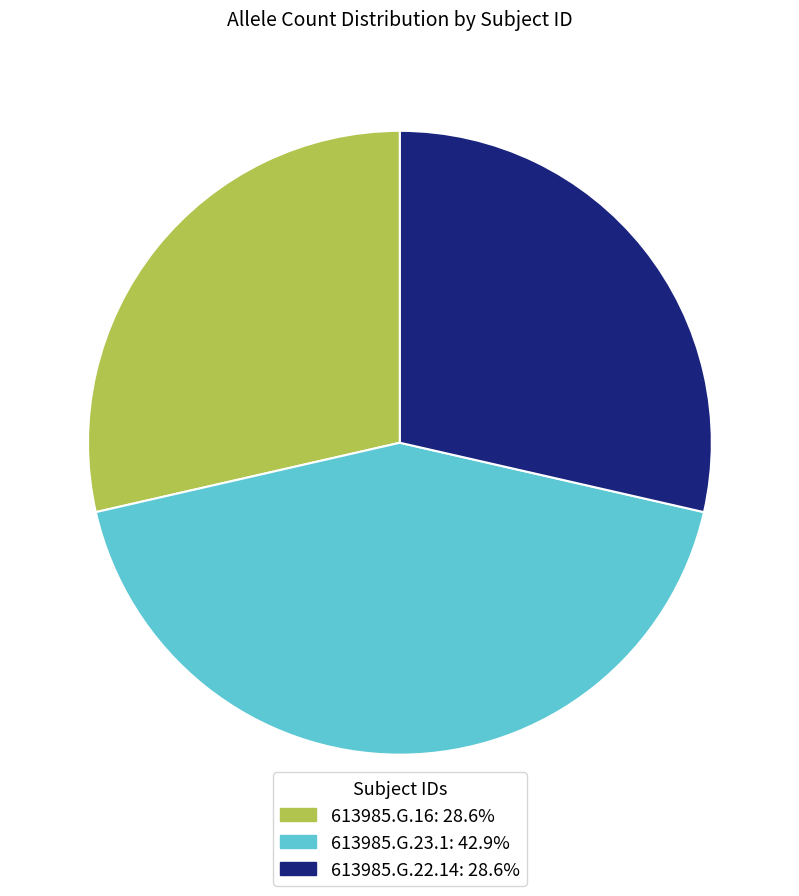

Is 613985.G.23.1 the majority of the pie?

No